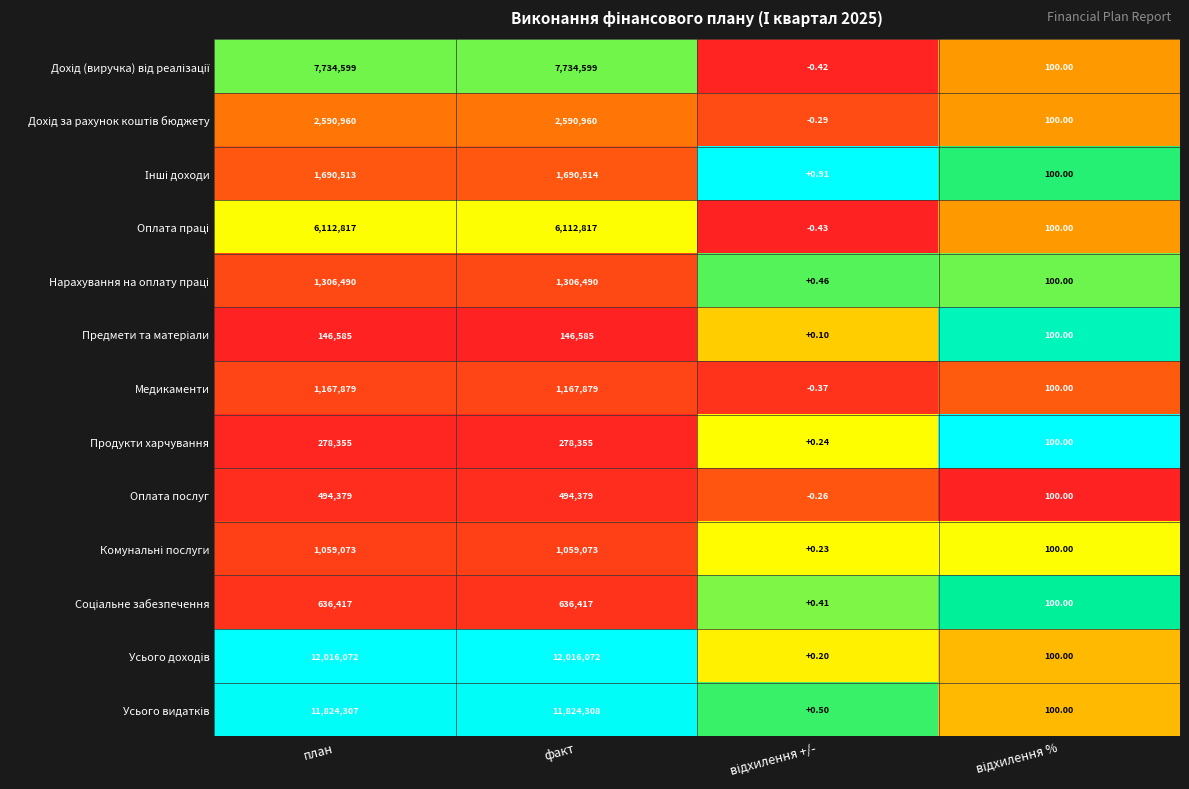

At how many categories does at least one series exceed 0?

4